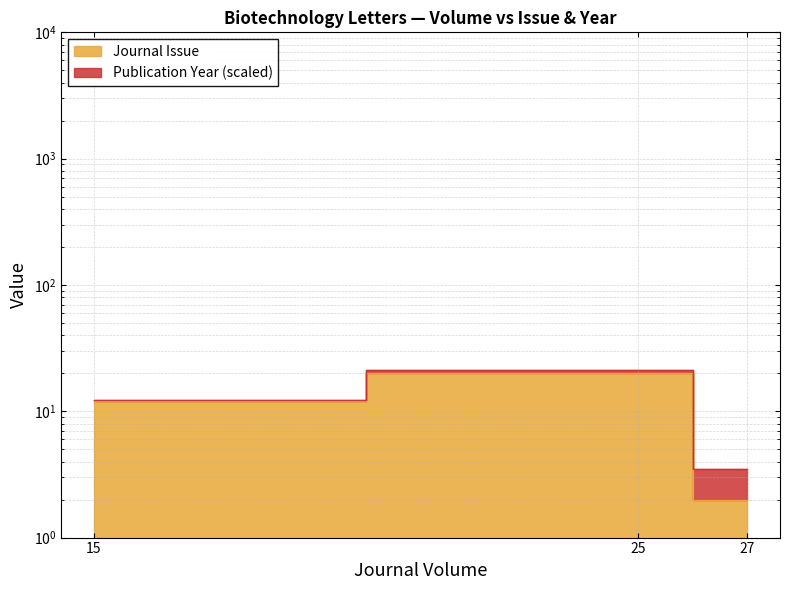

What is the difference between the values at 27 and 15?

10